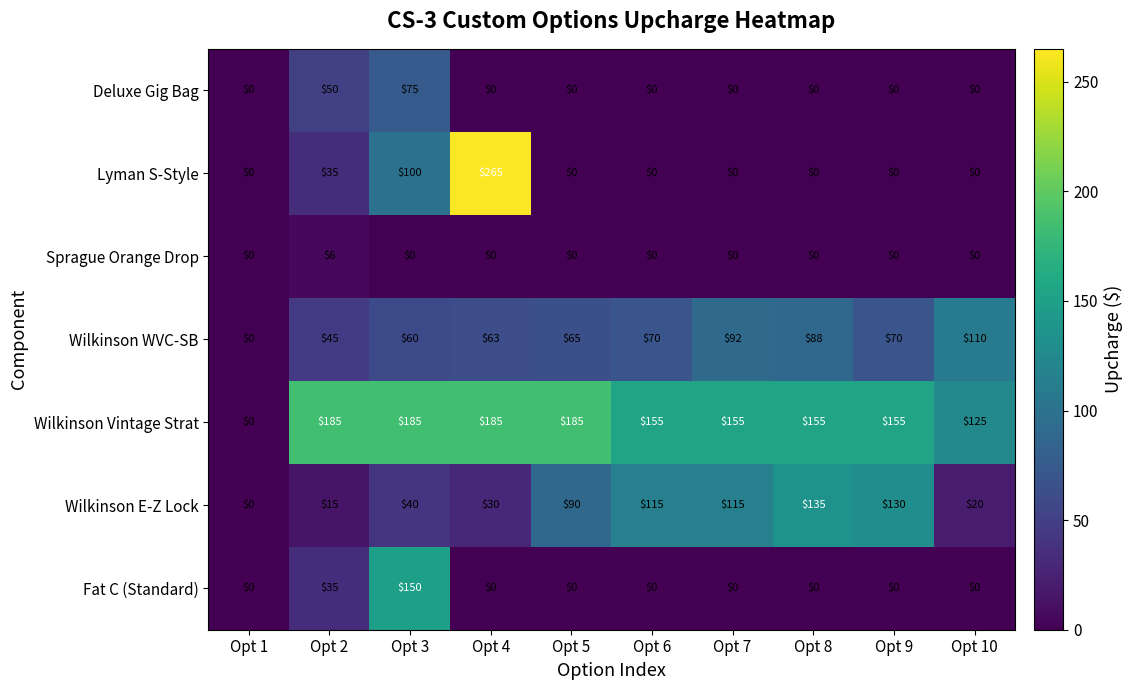

Which series has the widest spread of values?

Lyman S-Style